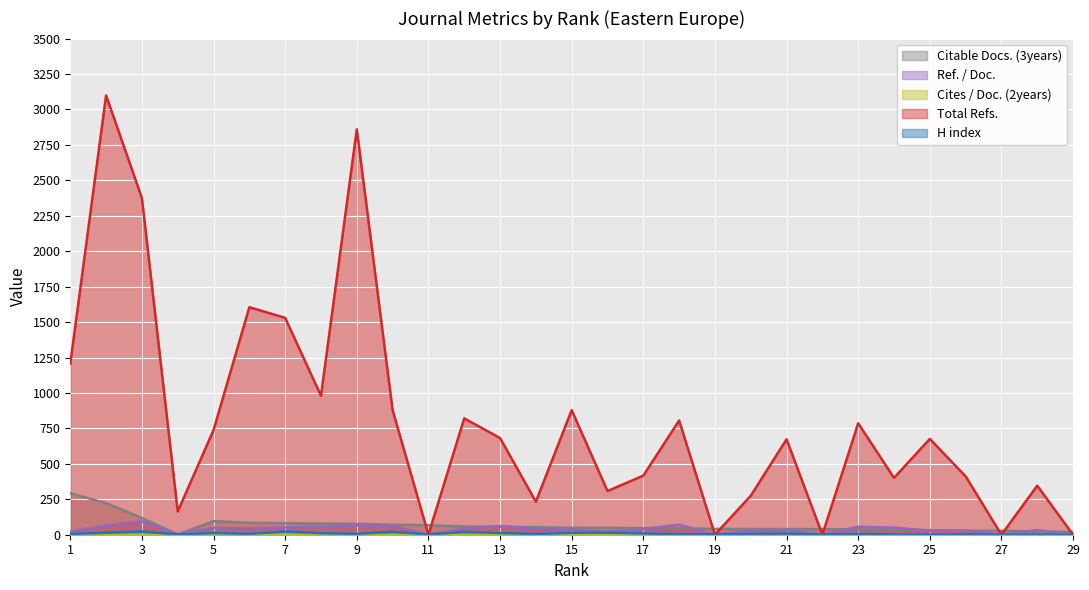

What is the difference between the Total Refs. values at 8 and 27?

980